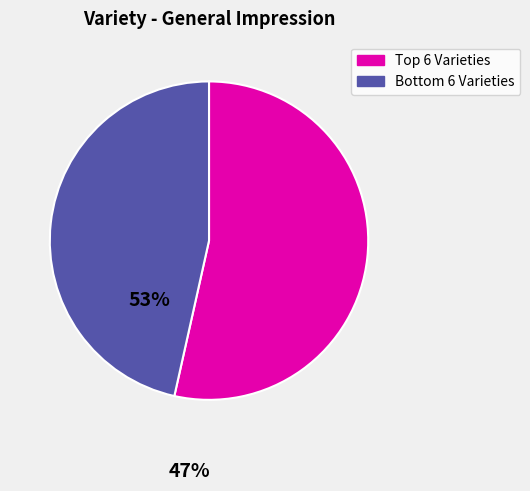

Is there a majority slice in this chart?

Yes